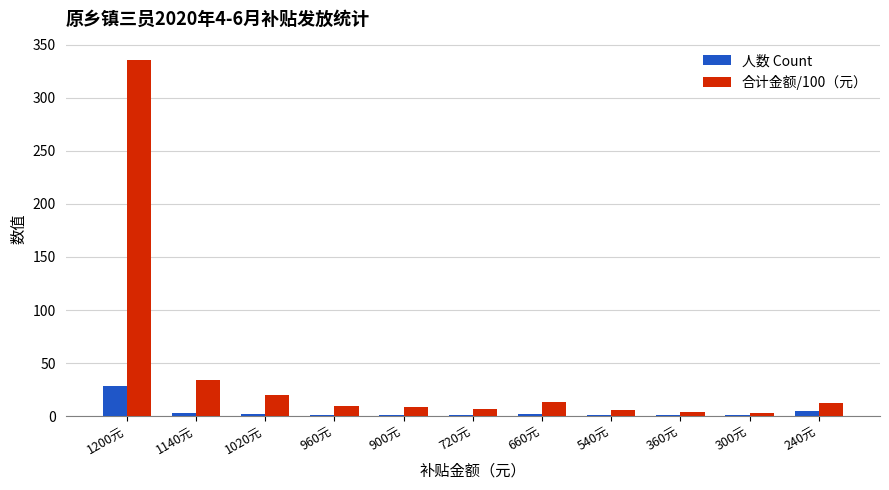

Where does the 合计金额/100（元） series first go above 9?

1200元